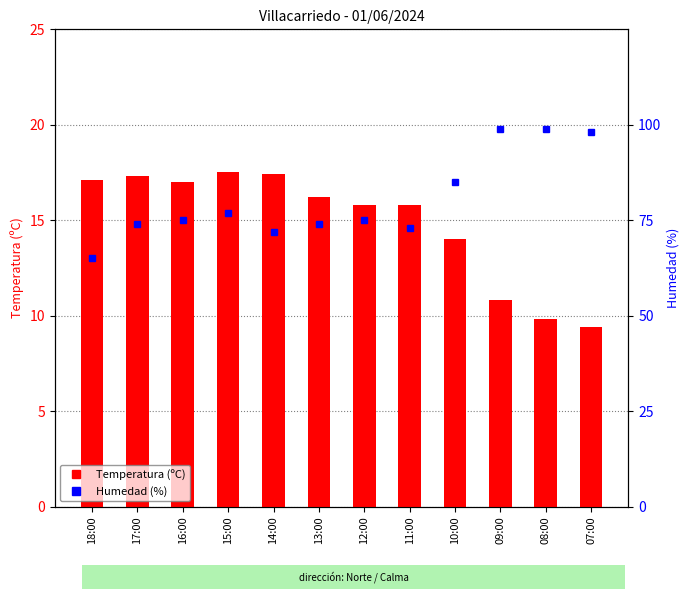

What are all the series names shown in the legend?

Temperatura (ºC), Humedad (%)